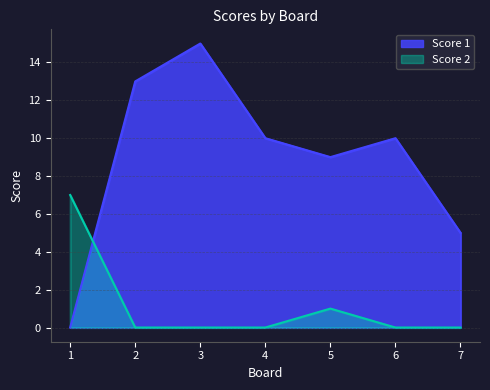

Where do Score 1 and Score 2 first cross each other?

1 and 2